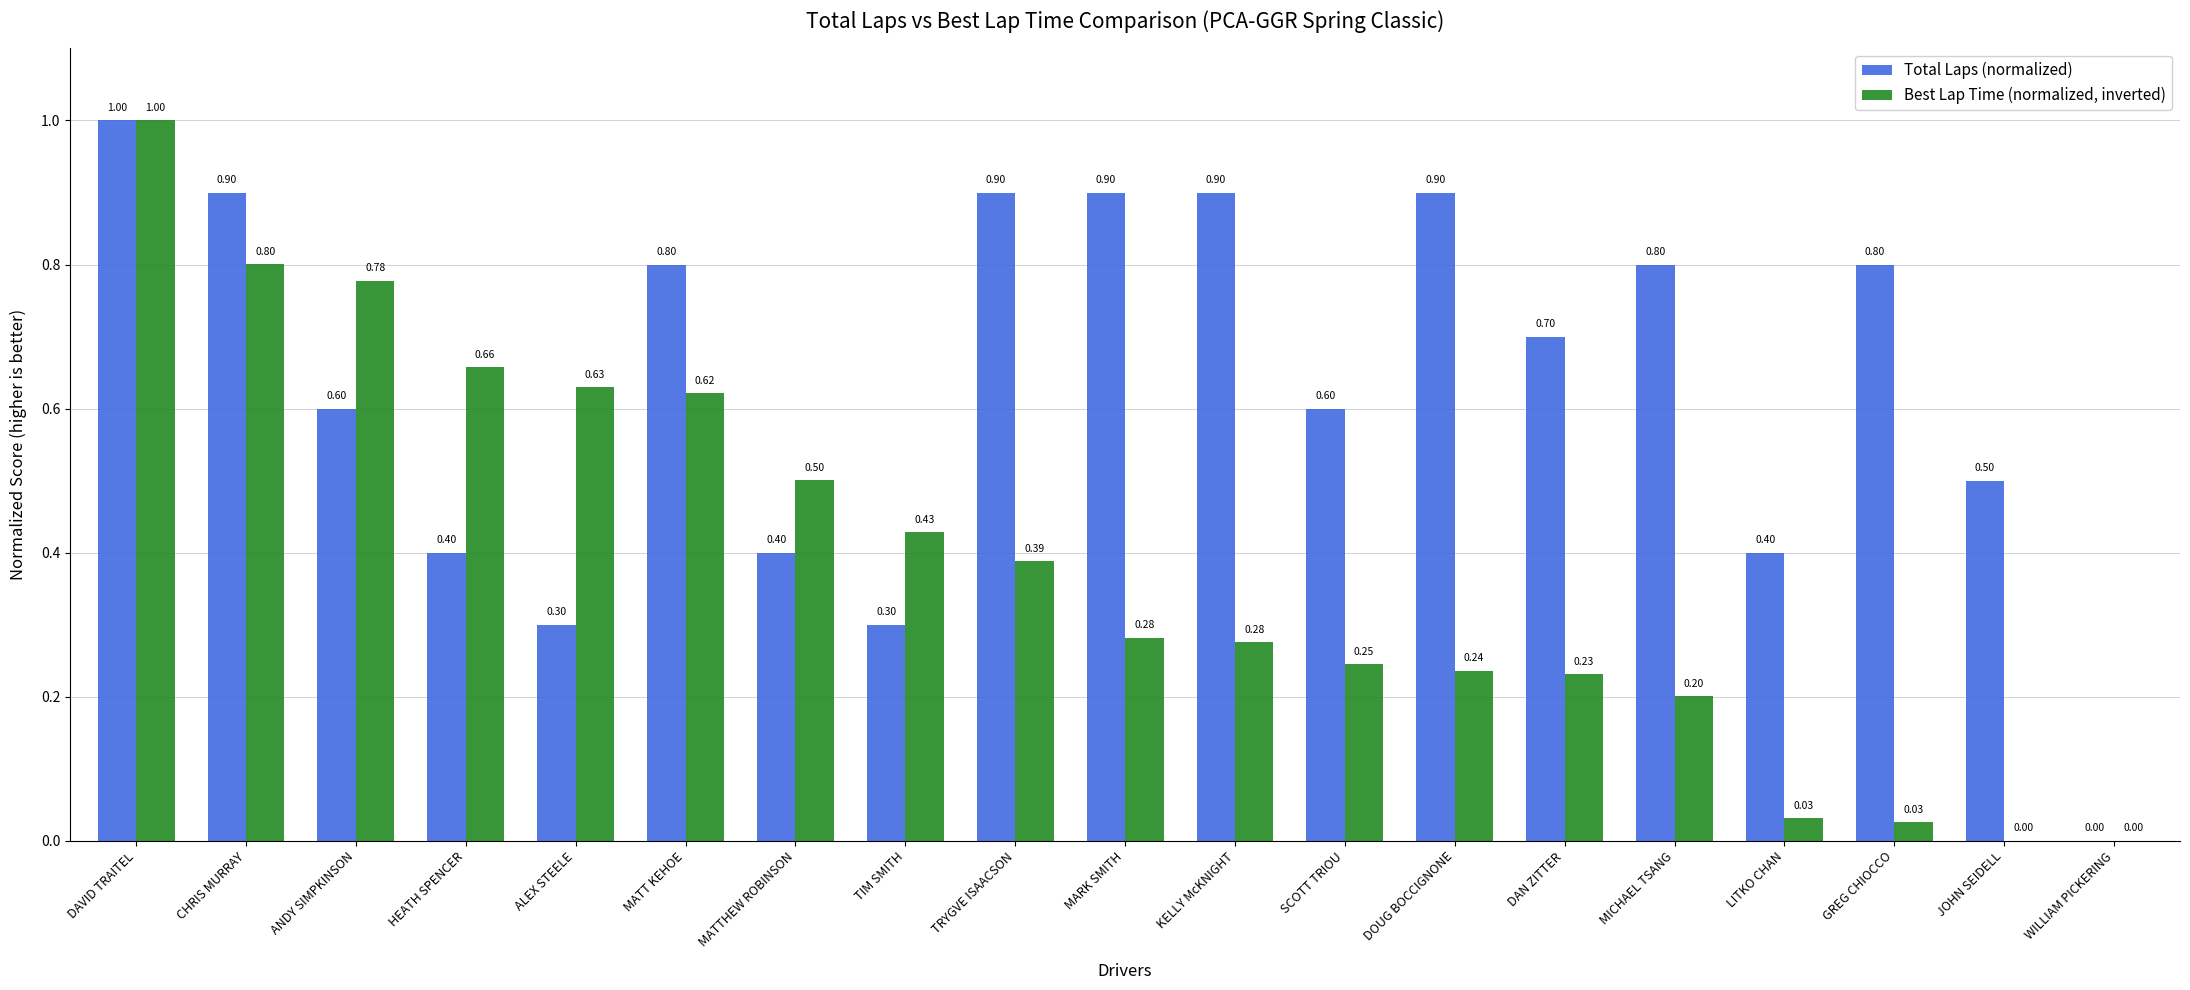

What is the maximum value for Best Lap Time (normalized, inverted)?

1.0